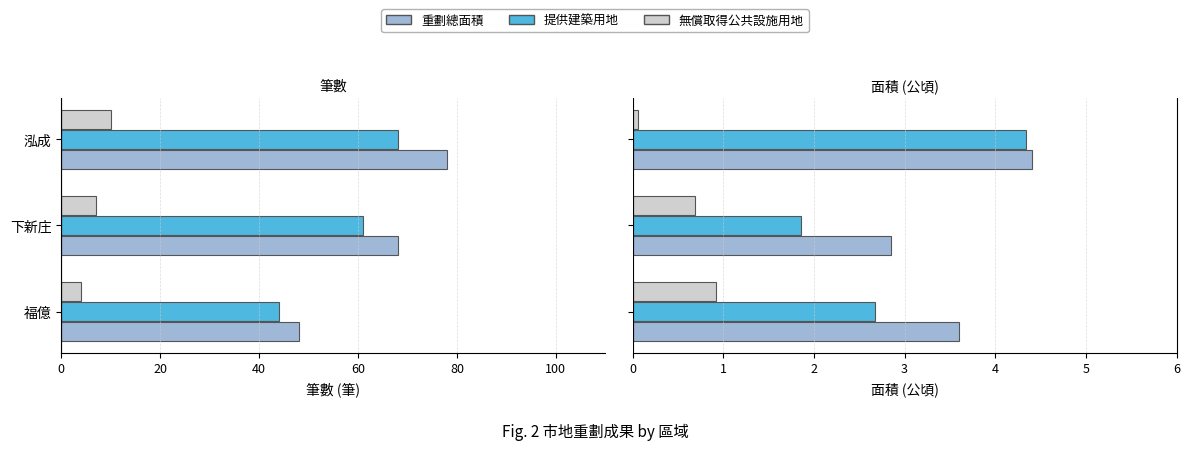

Is it true that 重劃總面積-面積 equals 1.6 at 下新庄?

False